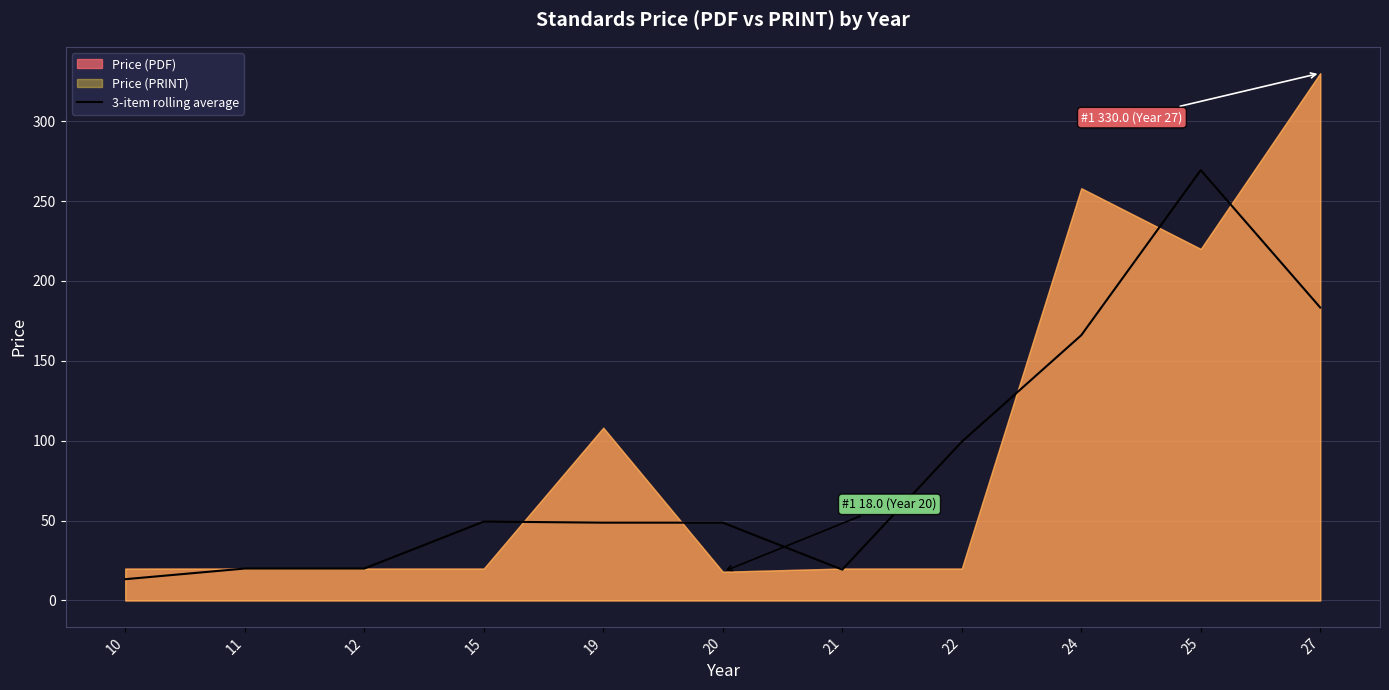

Count the number of values greater than 48.

7